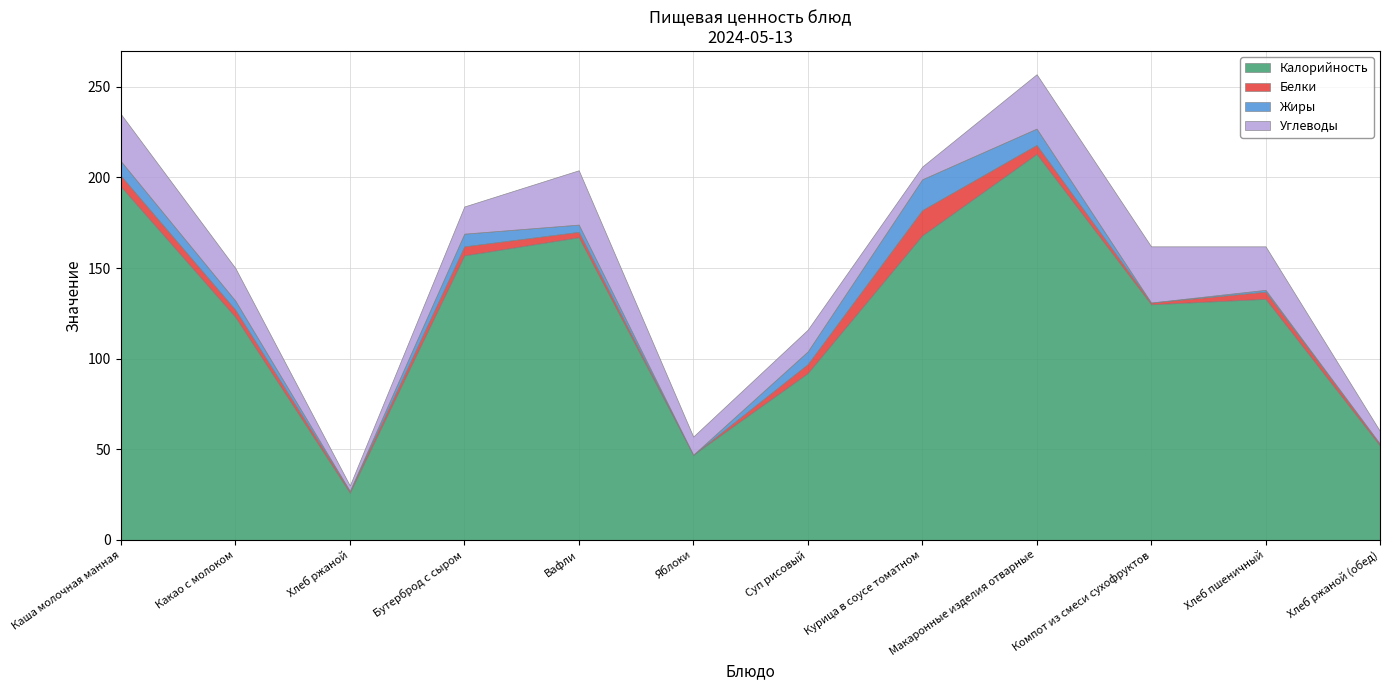

True or false: Калорийность has a value of 25 at Яблоки.

False